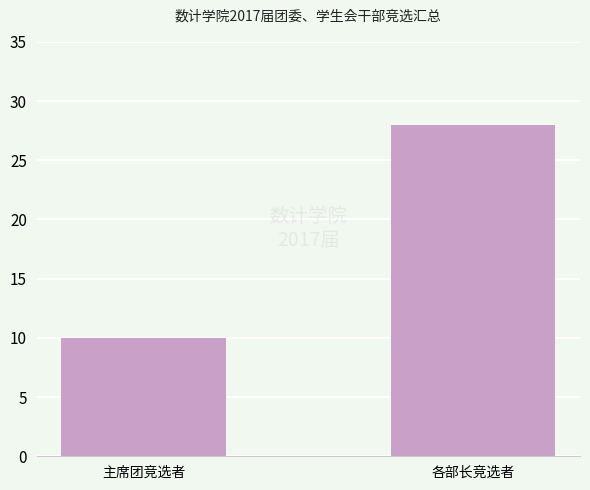

List the labels in order of value, largest first.

各部长竞选者, 主席团竞选者